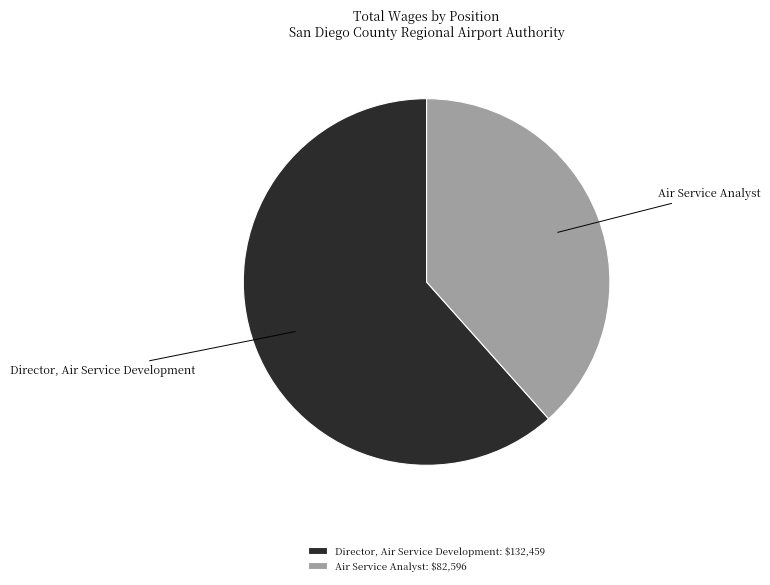

What is the smallest slice in the pie chart?

Air Service Analyst